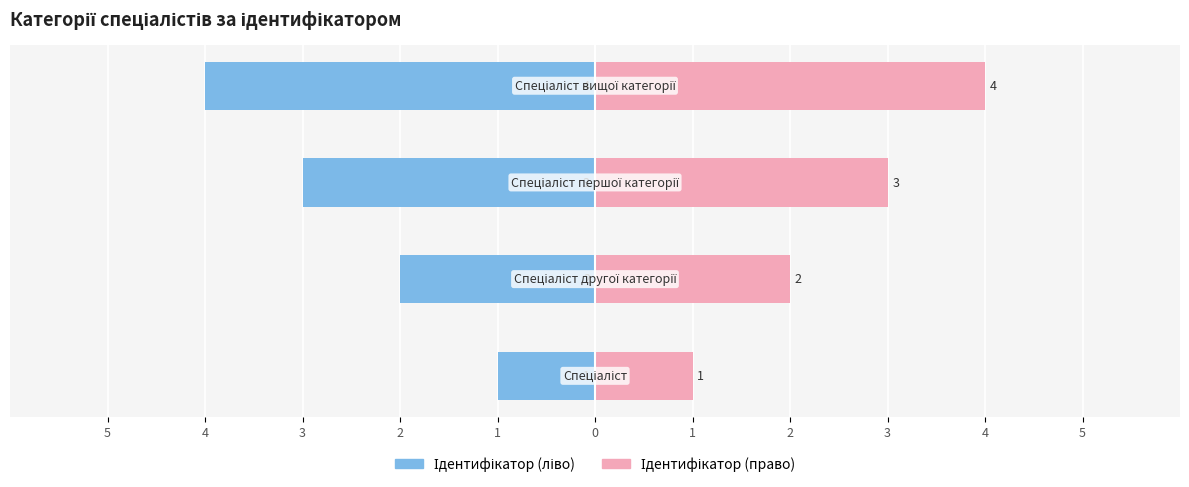

Reading left to right, what are all the values shown in this chart?

Ідентифікатор (ліво): 5=-1	4=-2	3=-3	2=-4
Ідентифікатор (право): 5=1	4=2	3=3	2=4